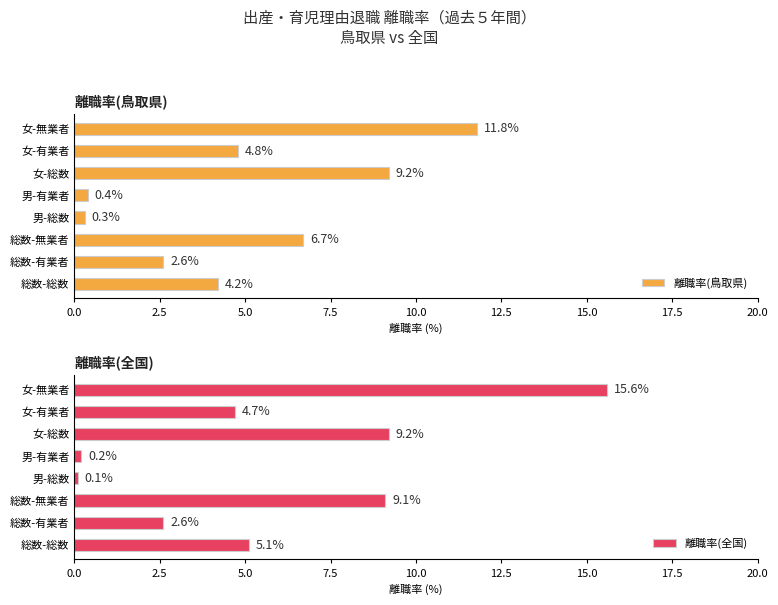

List the labels in order of 離職率(全国) value, smallest first.

男-総数, 男-有業者, 総数-有業者, 女-有業者, 総数-総数, 総数-無業者, 女-総数, 女-無業者